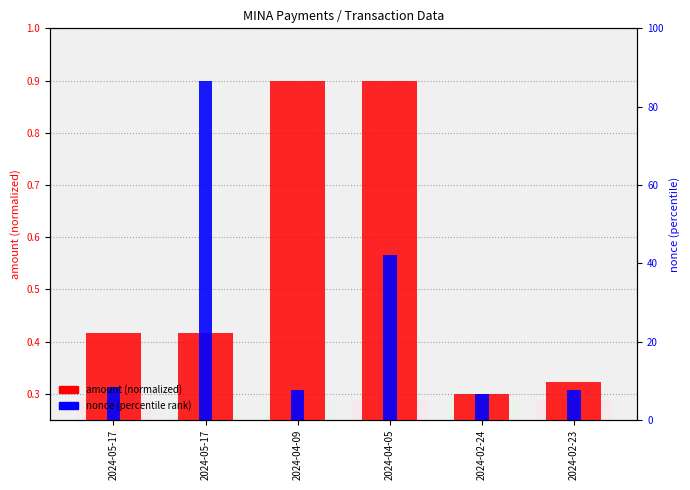

What is the sum of the nonce (percentile) values at 2024-05-17 and 2024-04-09?

1.2